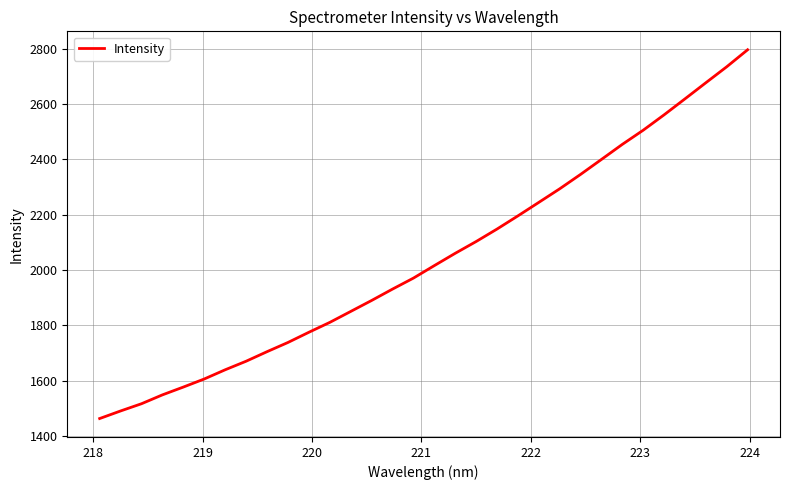

What is the difference between the maximum and minimum values?

1334.7